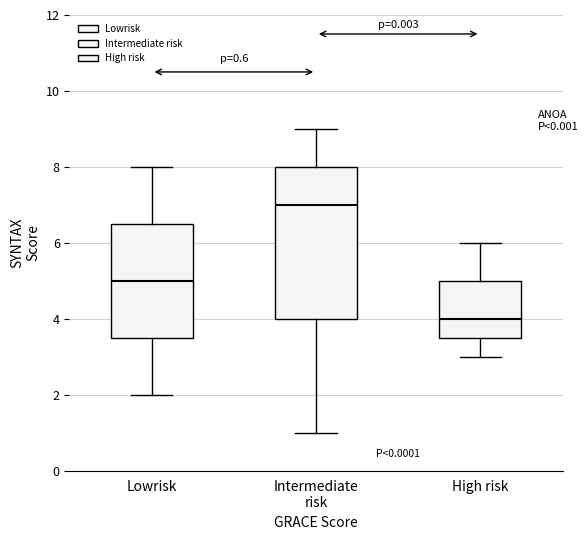

Which box's median line is the highest?

Intermediate risk